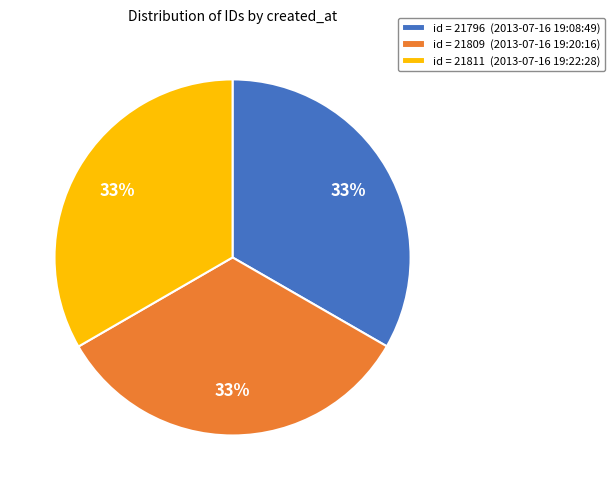

Is it true that id = 21811 (2013-07-16 19:22:28) is 33% of the pie?

True